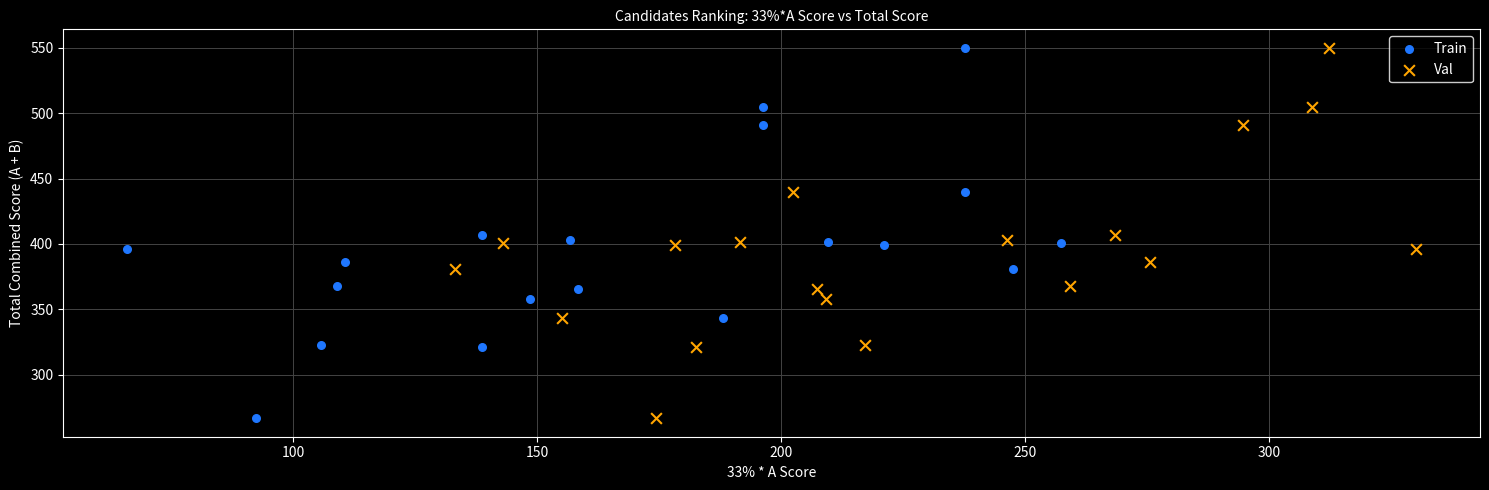

What are all the series names shown in the legend?

Train, Val